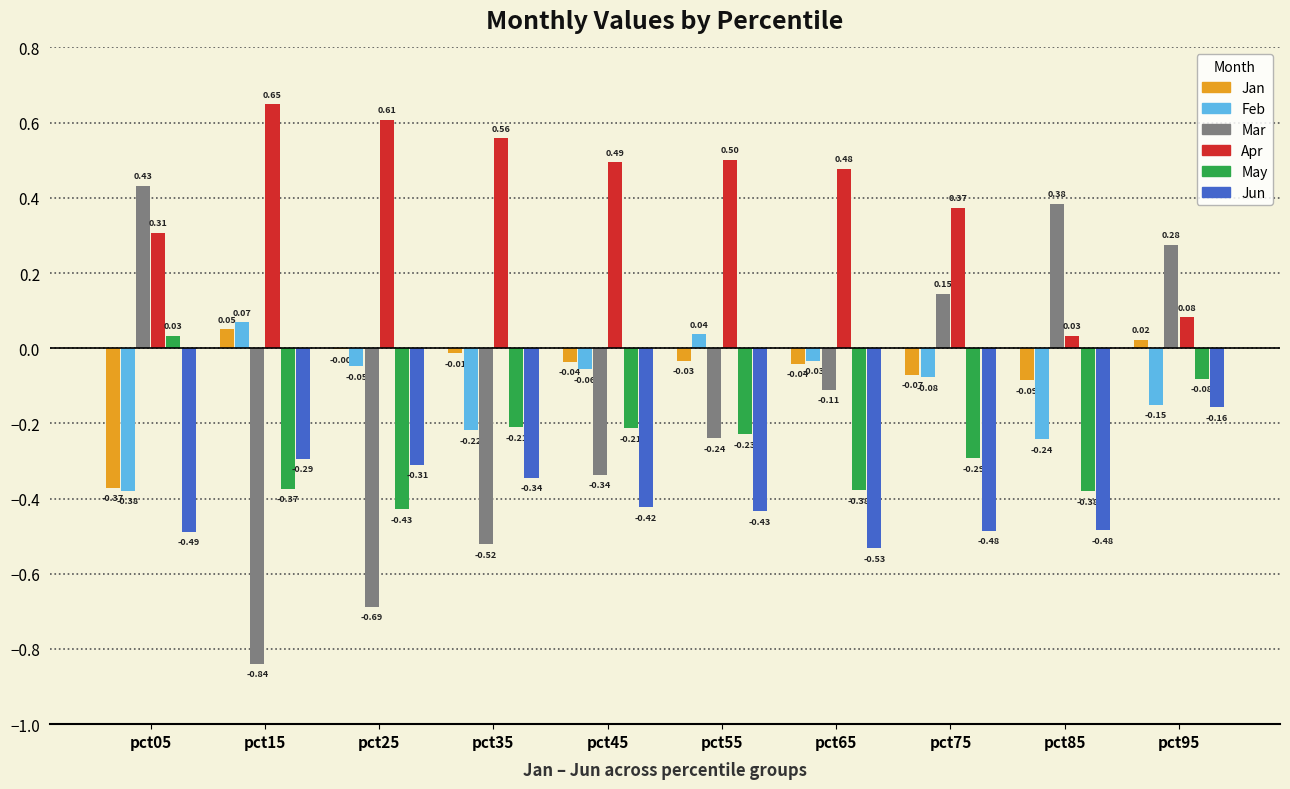

Which series changed the most between pct55 and pct65?

May